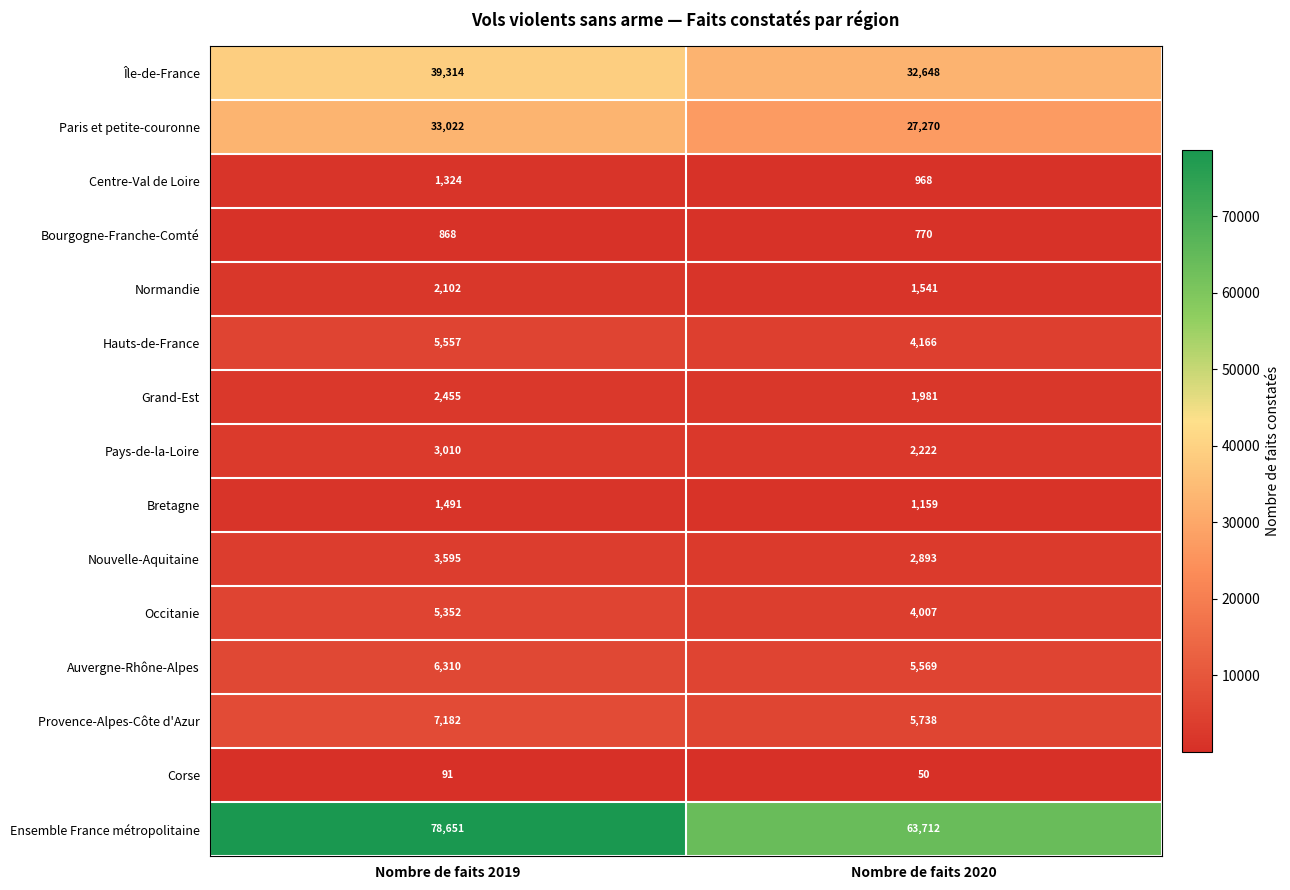

Which series has the largest total across all categories?

Ensemble France métropolitaine